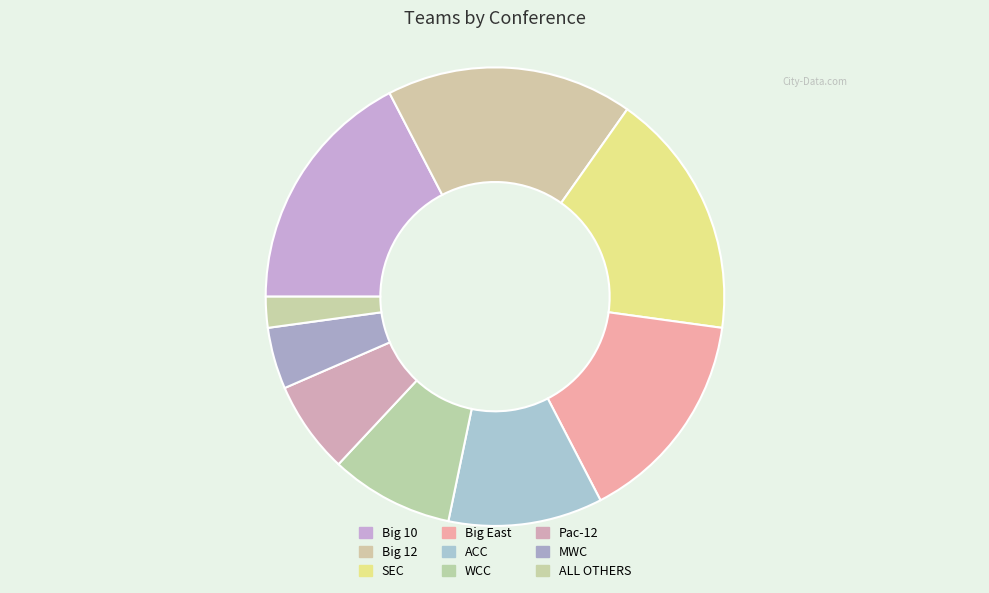

How much of the chart is everything except Big 12?

82.6%